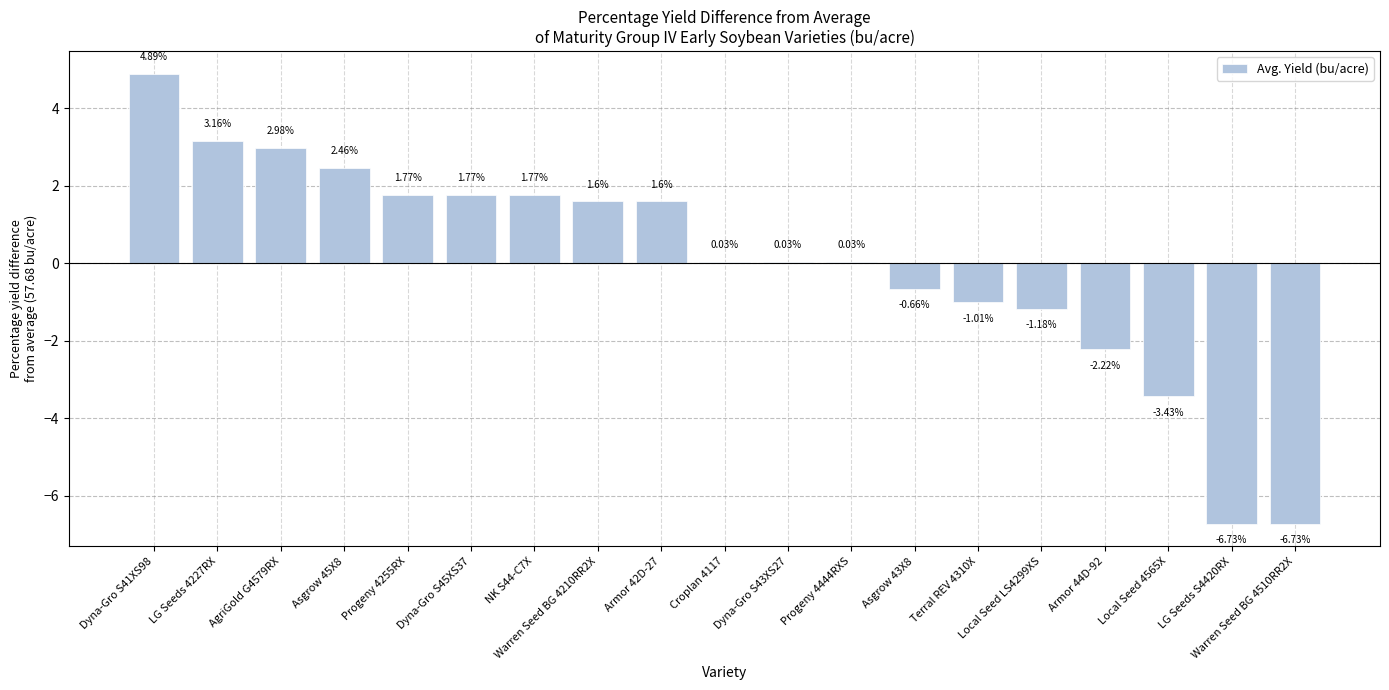

Which has a higher value, Croplan 4117 or Dyna-Gro S41XS98?

Dyna-Gro S41XS98